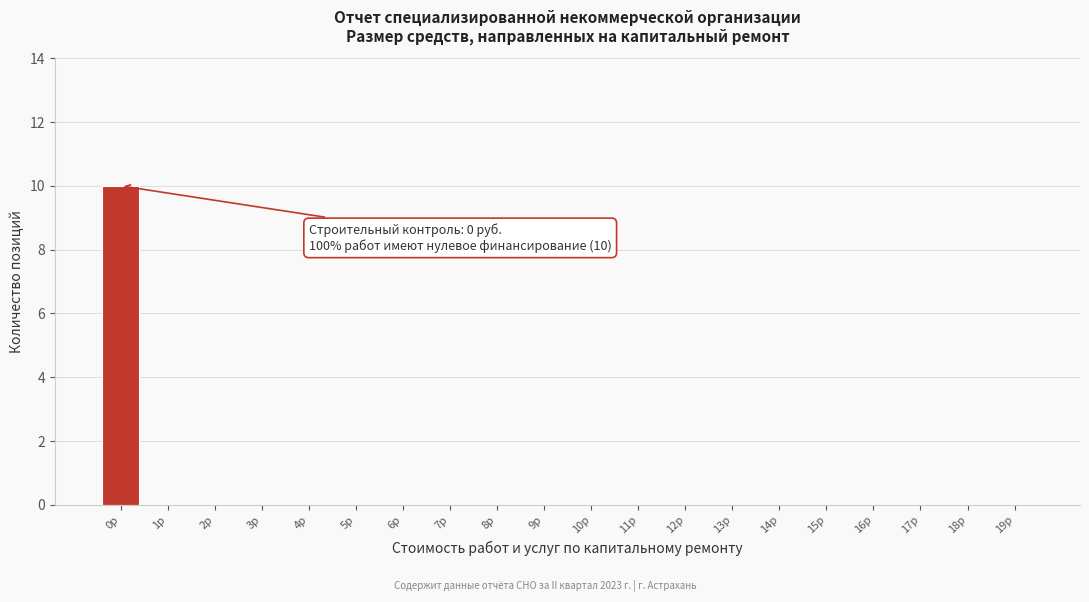

Reading right to left, list all the values displayed in this chart.

19р=0	18р=0	17р=0	16р=0	15р=0	14р=0	13р=0	12р=0	11р=0	10р=0	9р=0	8р=0	7р=0	6р=0	5р=0	4р=0	3р=0	2р=0	1р=0	0р=10